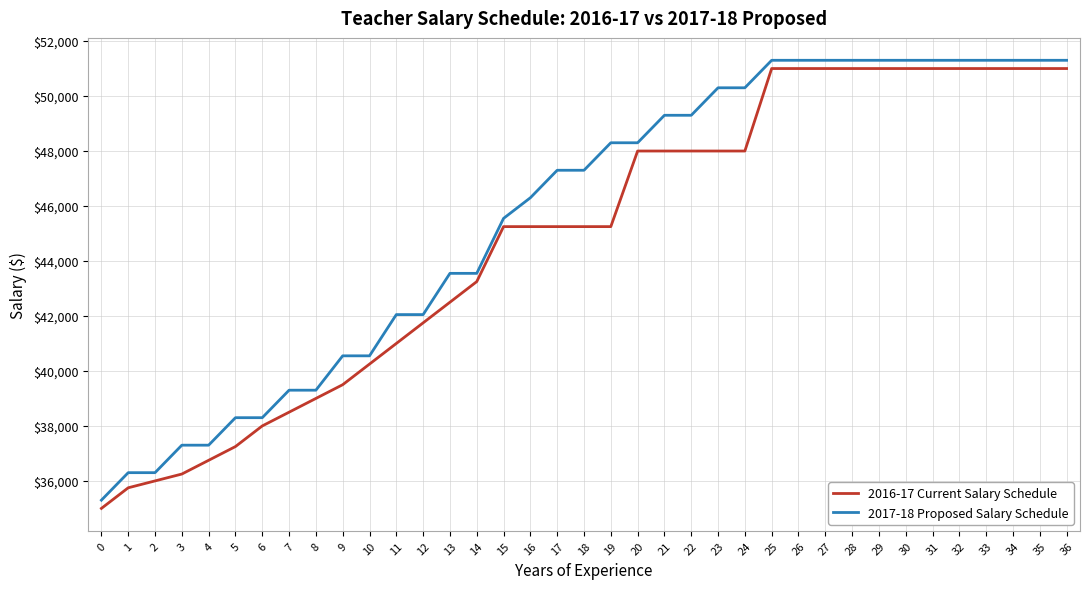

At which label is 2016-17 Current Salary Schedule closest to 43000?

14